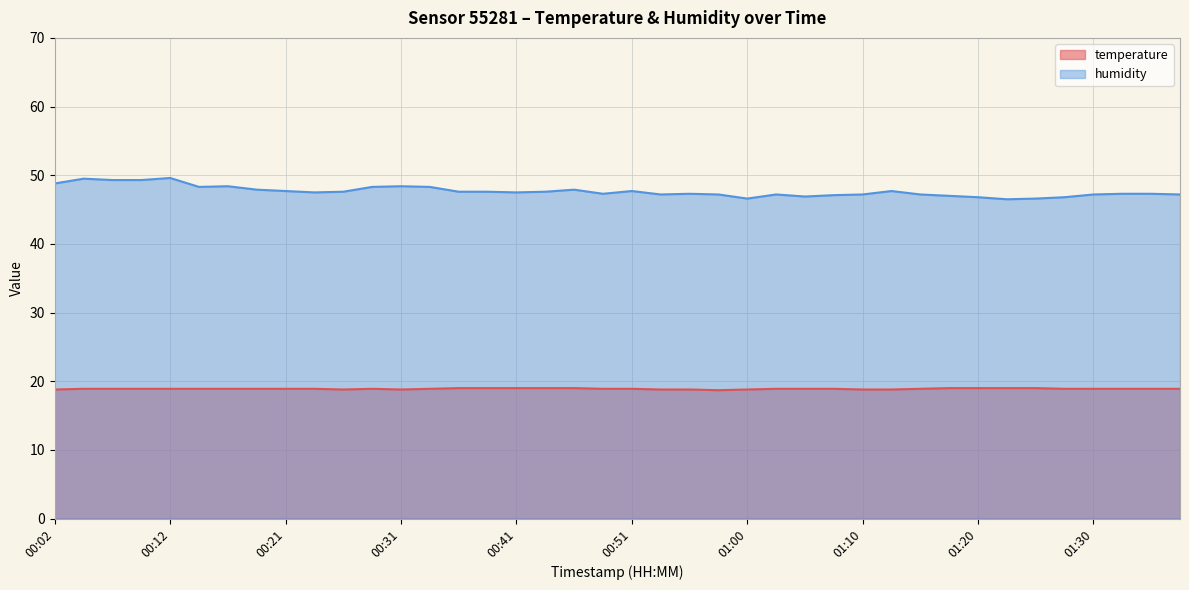

True or false: temperature and humidity cross at least once.

False